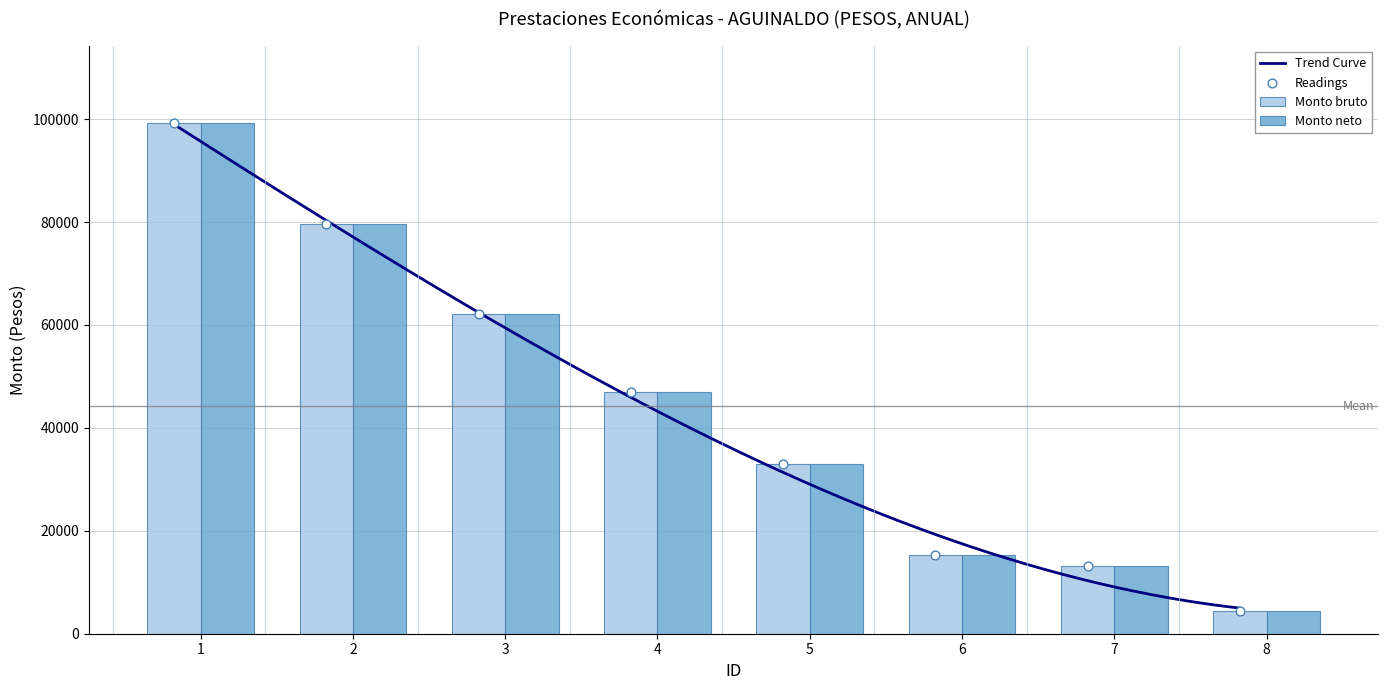

Which series has the widest spread of Y values?

Monto bruto